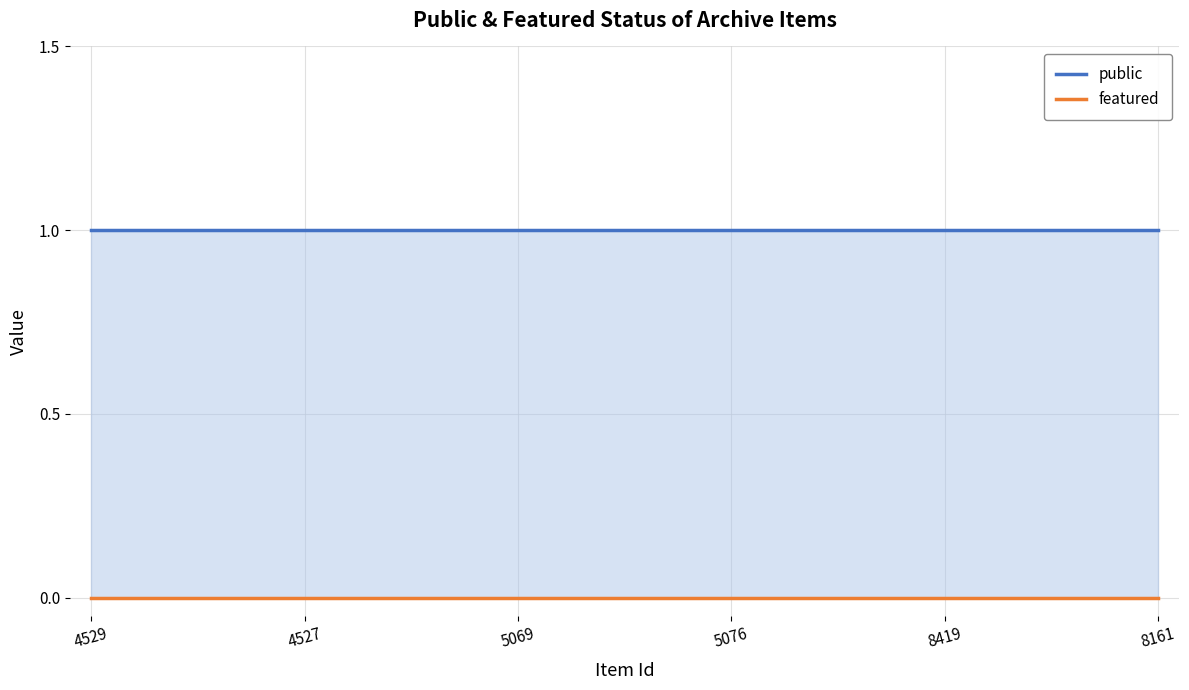

What are all the series names shown in the legend?

public, featured